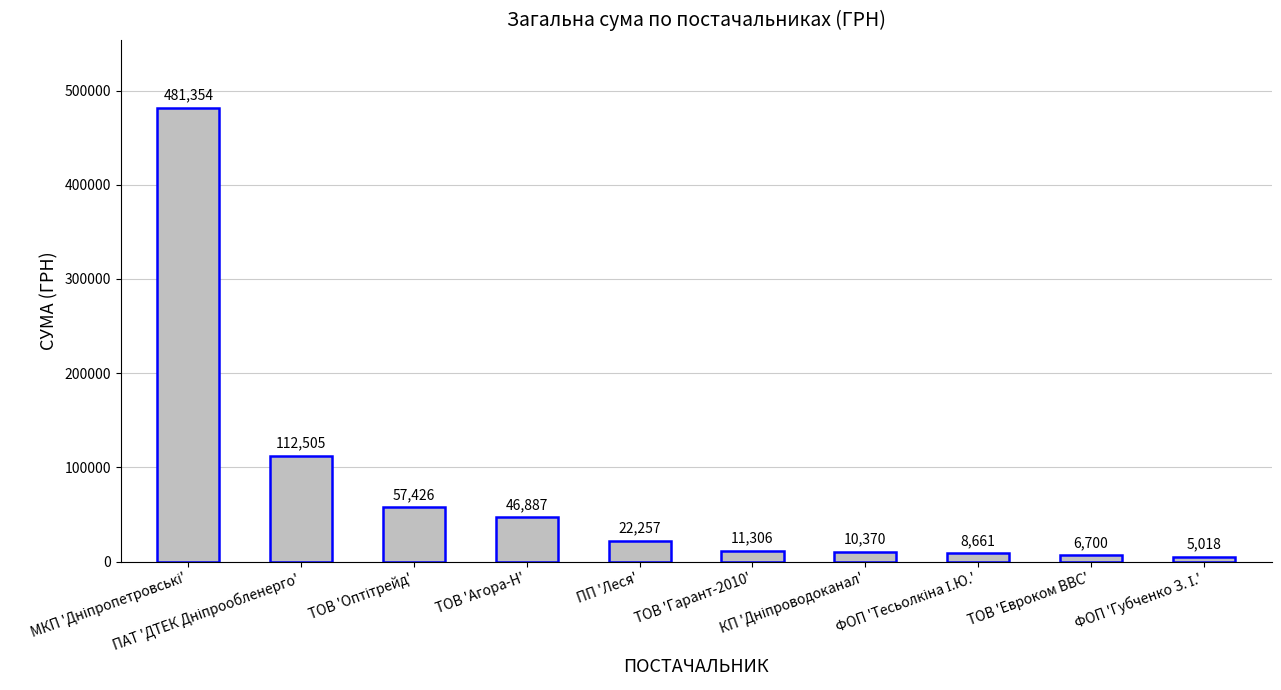

What is the label of the 6th bar from the left?

ТОВ 'Гарант-2010'